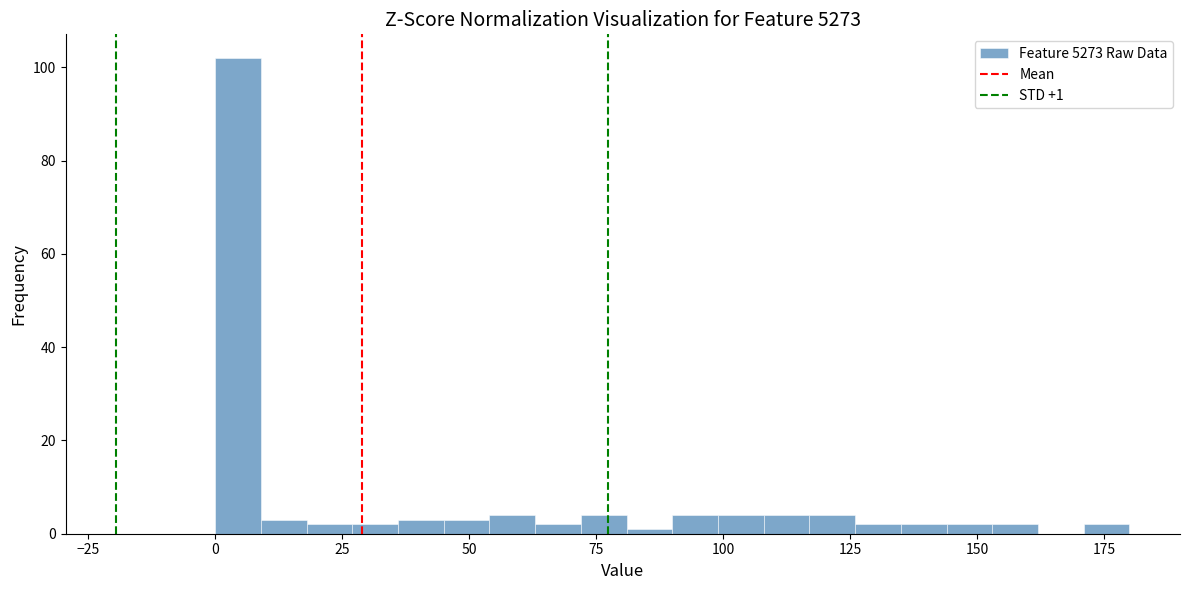

Read against the x-axis, roughly where is the centre of the tallest bar?

5